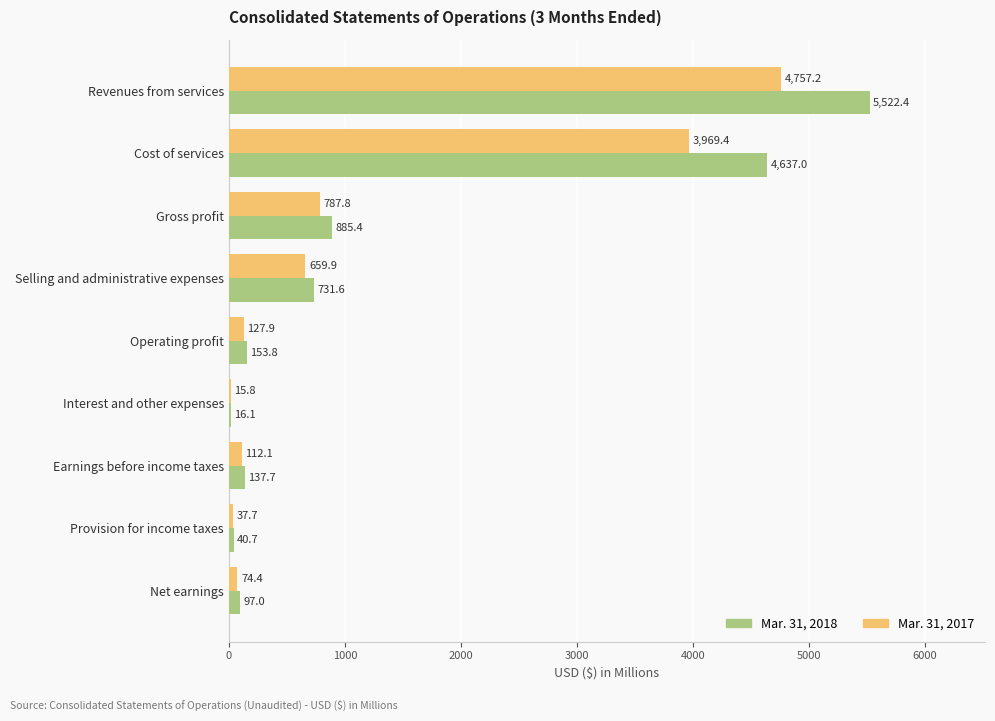

What is the average value of the Mar. 31, 2017 series?

1171.4